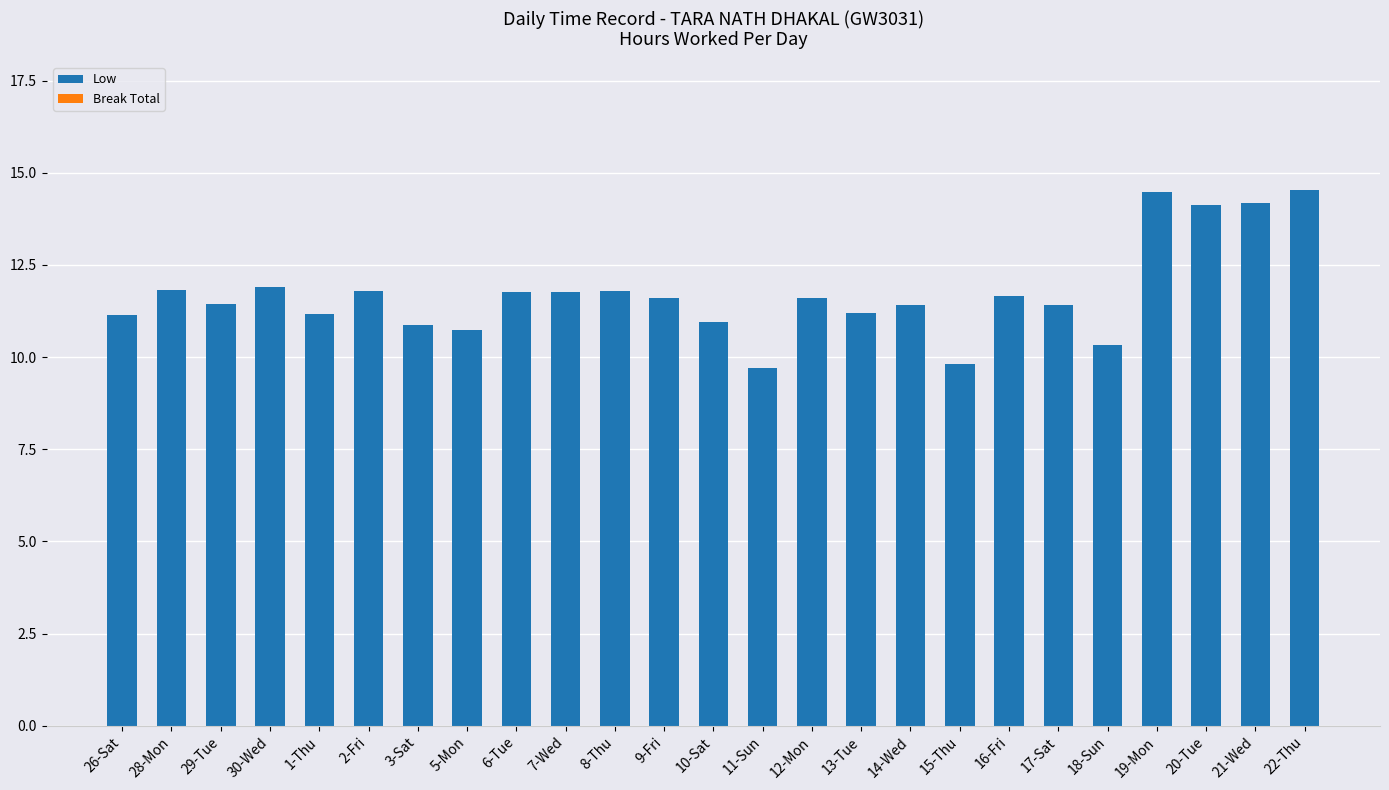

What position from the left is 7-Wed?

10